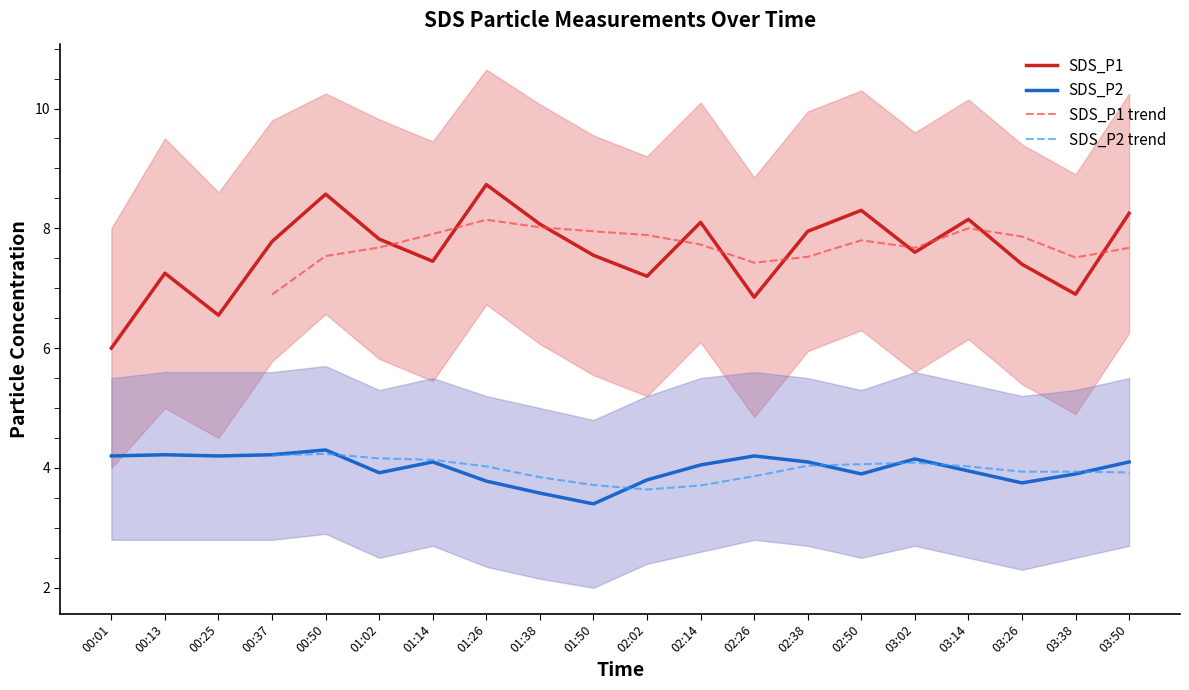

What position from the left is 02:50?

15